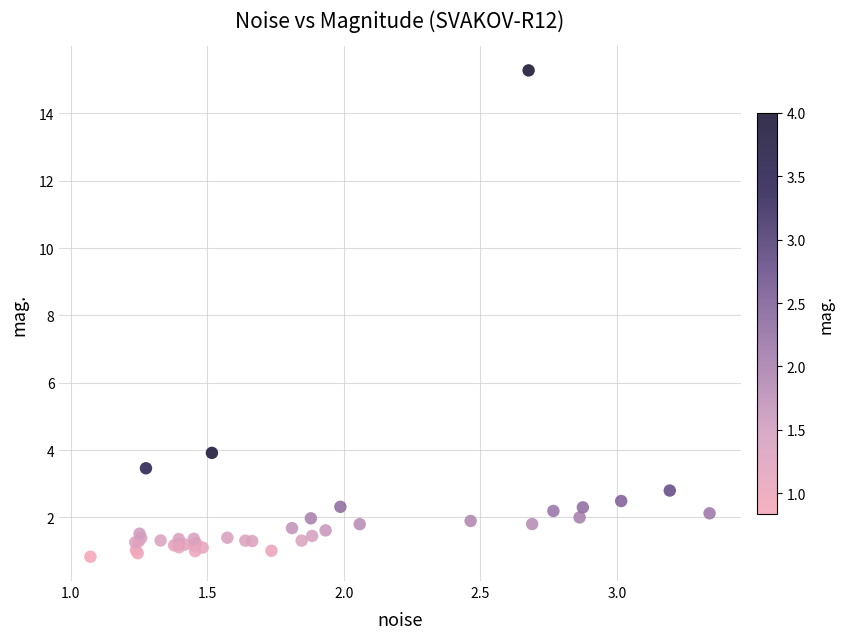

What Y value in the scatter plot is closest to 8?

3.9